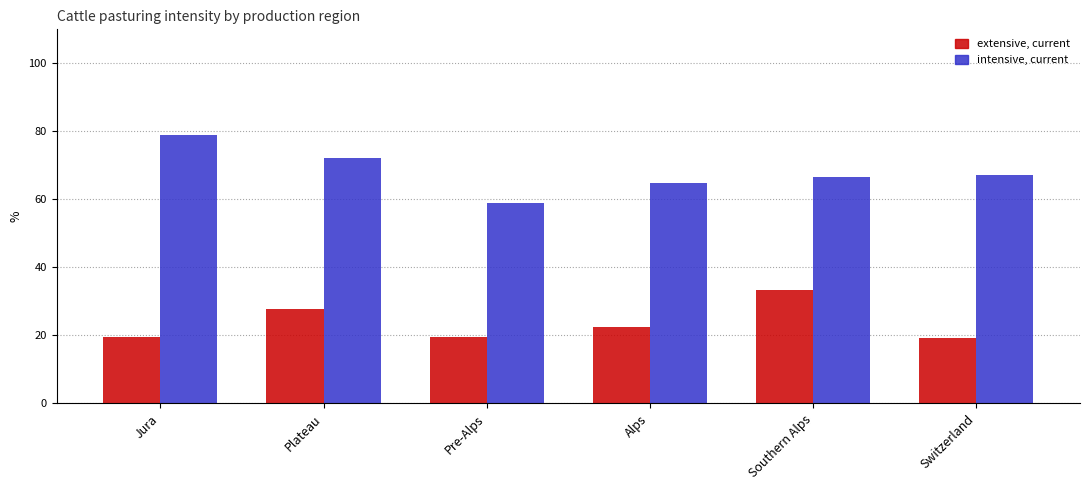

Between Plateau and Alps, which series saw the biggest shift?

intensive, current